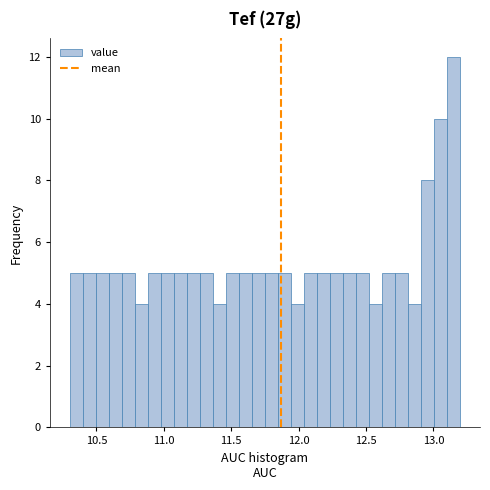

Read against the x-axis, roughly where is the centre of the tallest bar?

13.15